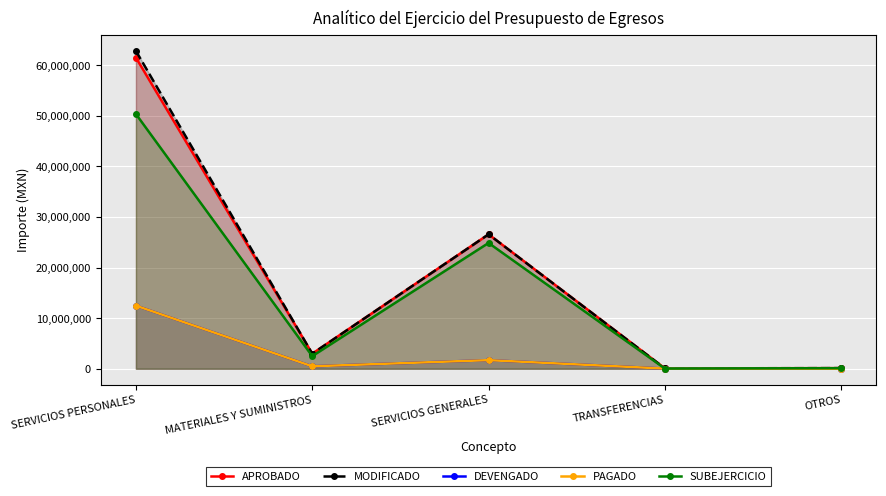

True or false: PAGADO and MODIFICADO cross at least once.

False